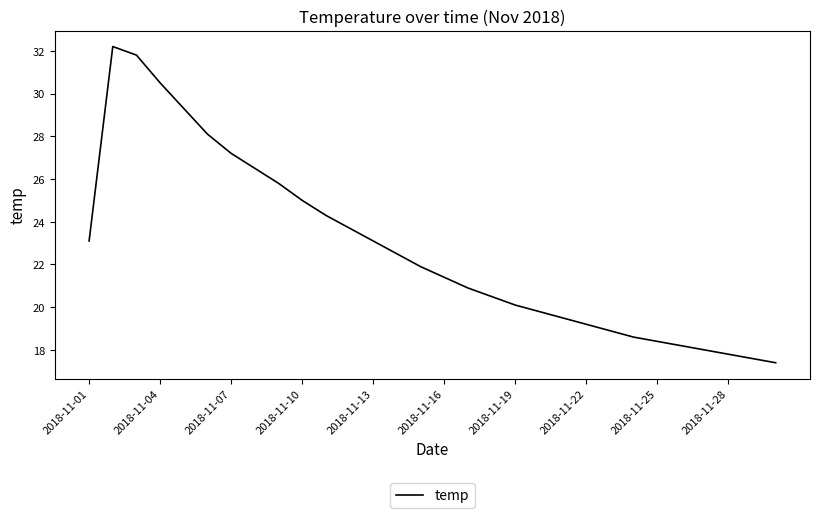

What is the minimum value shown in the chart?

17.4